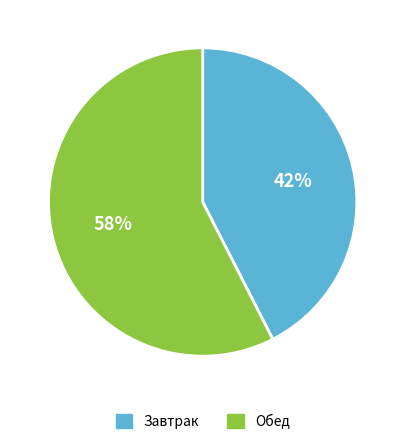

To the nearest percent, what is the combined percentage of Обед and Завтрак?

100%